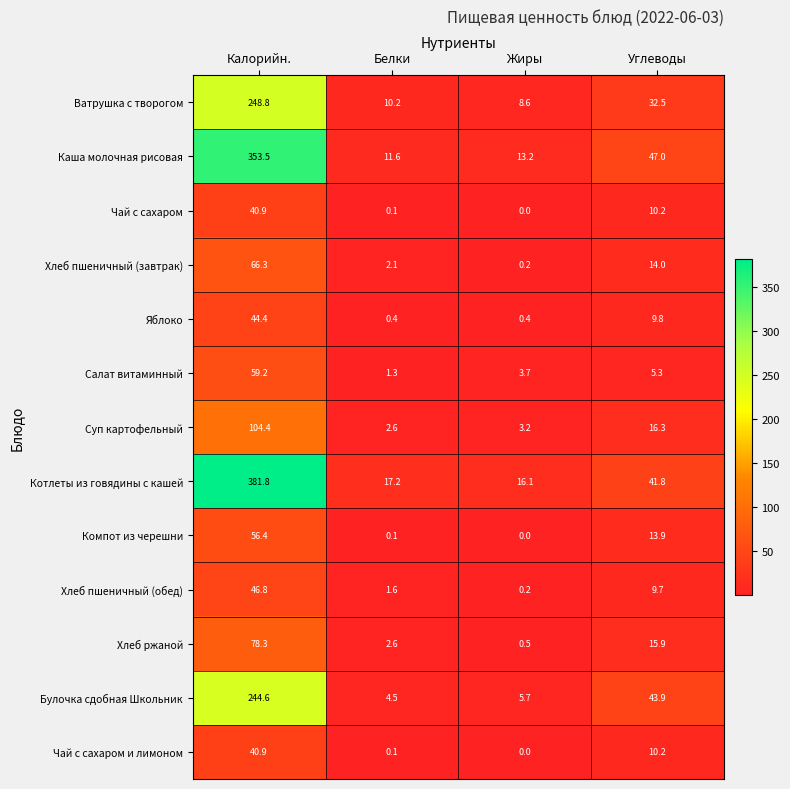

What is the sum of all Булочка сдобная Школьник values?

298.7